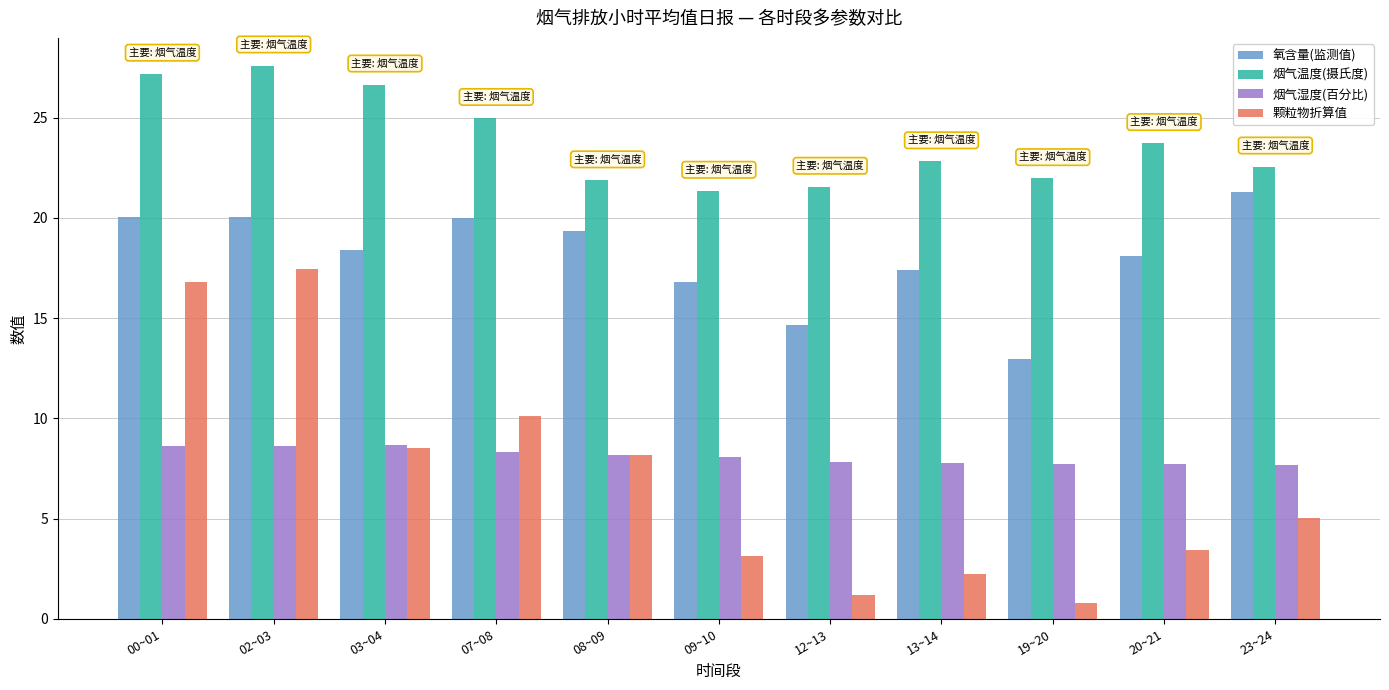

What is the spread (max minus min) of values at 09~10?

18.2